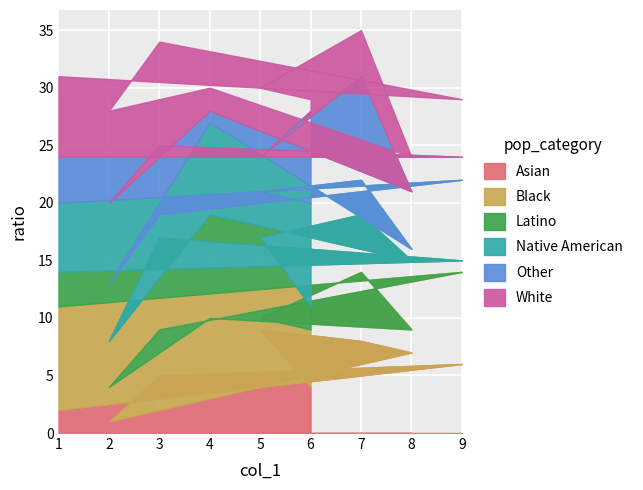

At which category is the sum across all series the highest?

7